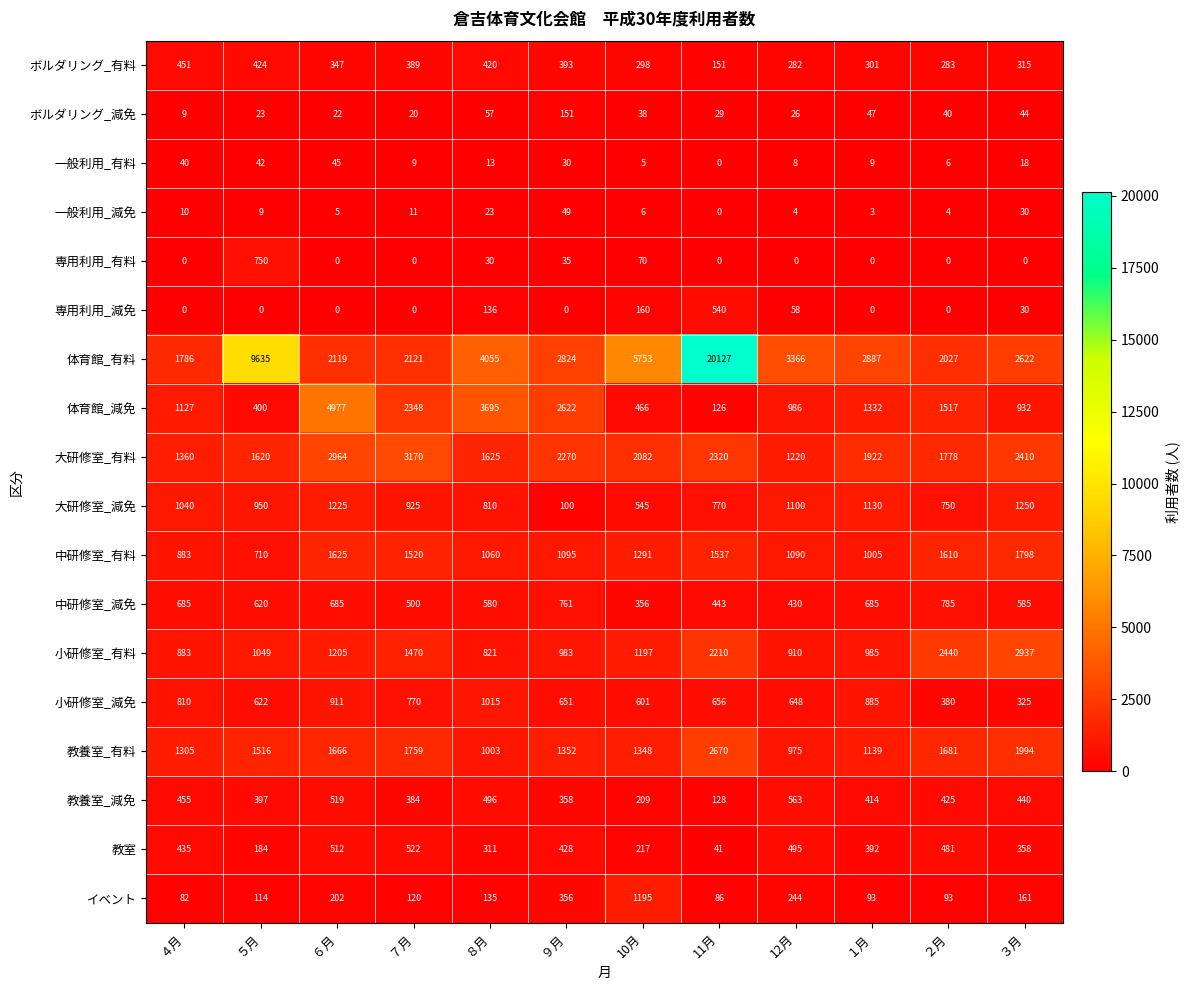

What is the average value of the 一般利用_減免 series?

13